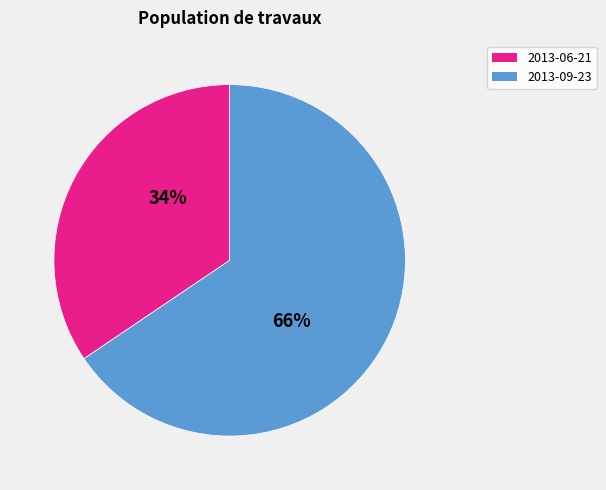

What is the ratio of the value at 2013-06-21 to the value at 2013-09-23?

0.5